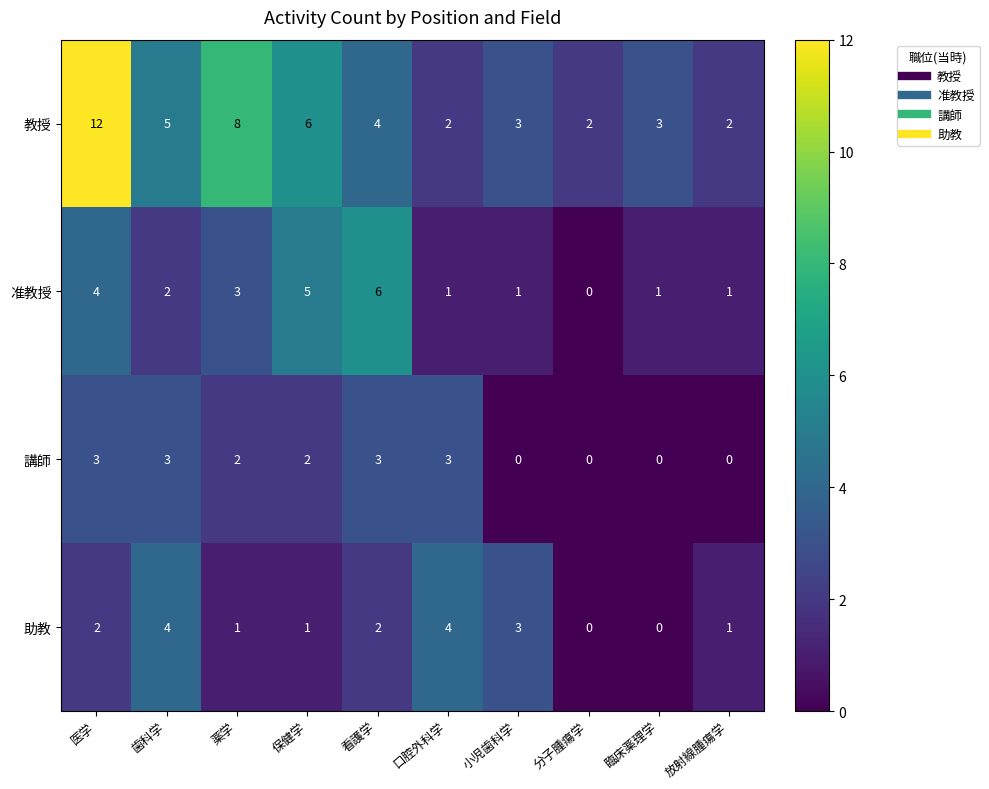

At which category is the sum across all series the highest?

医学